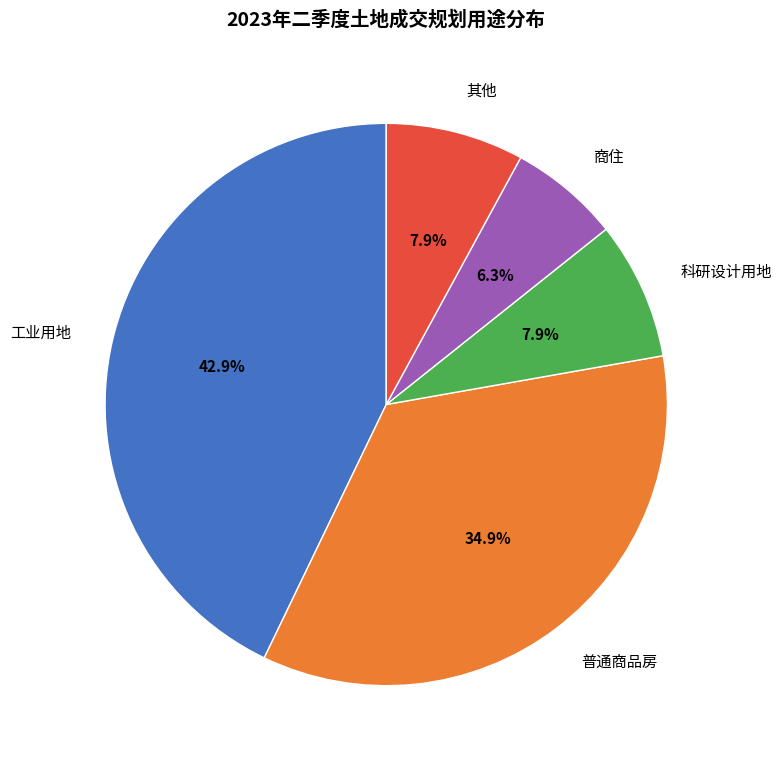

Does 工业用地 represent more than half of the total?

No